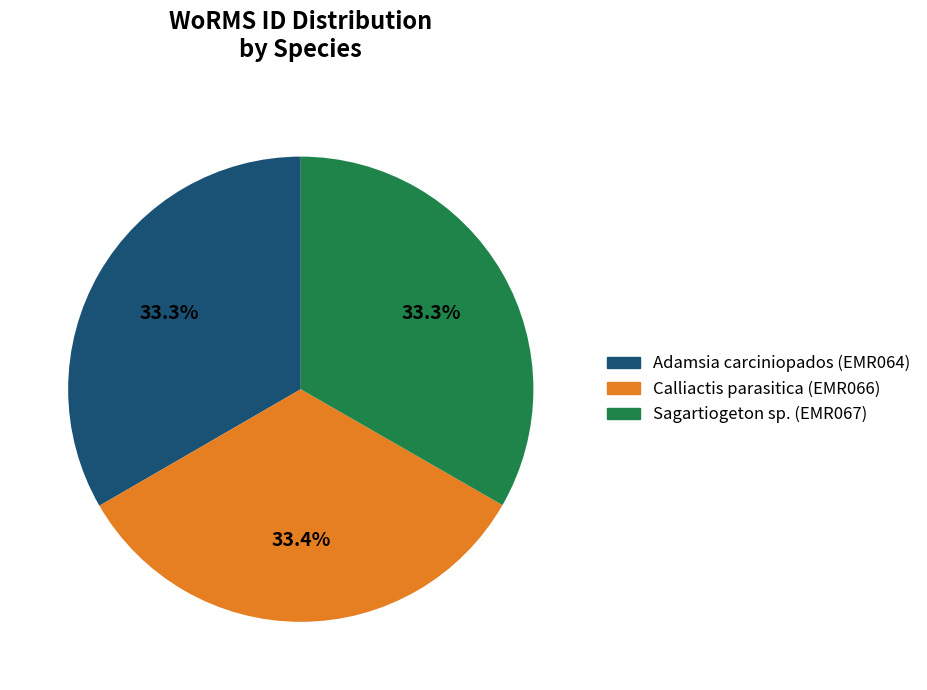

The Sagartiogeton sp. slice represents 33% of the pie. True or false?

True